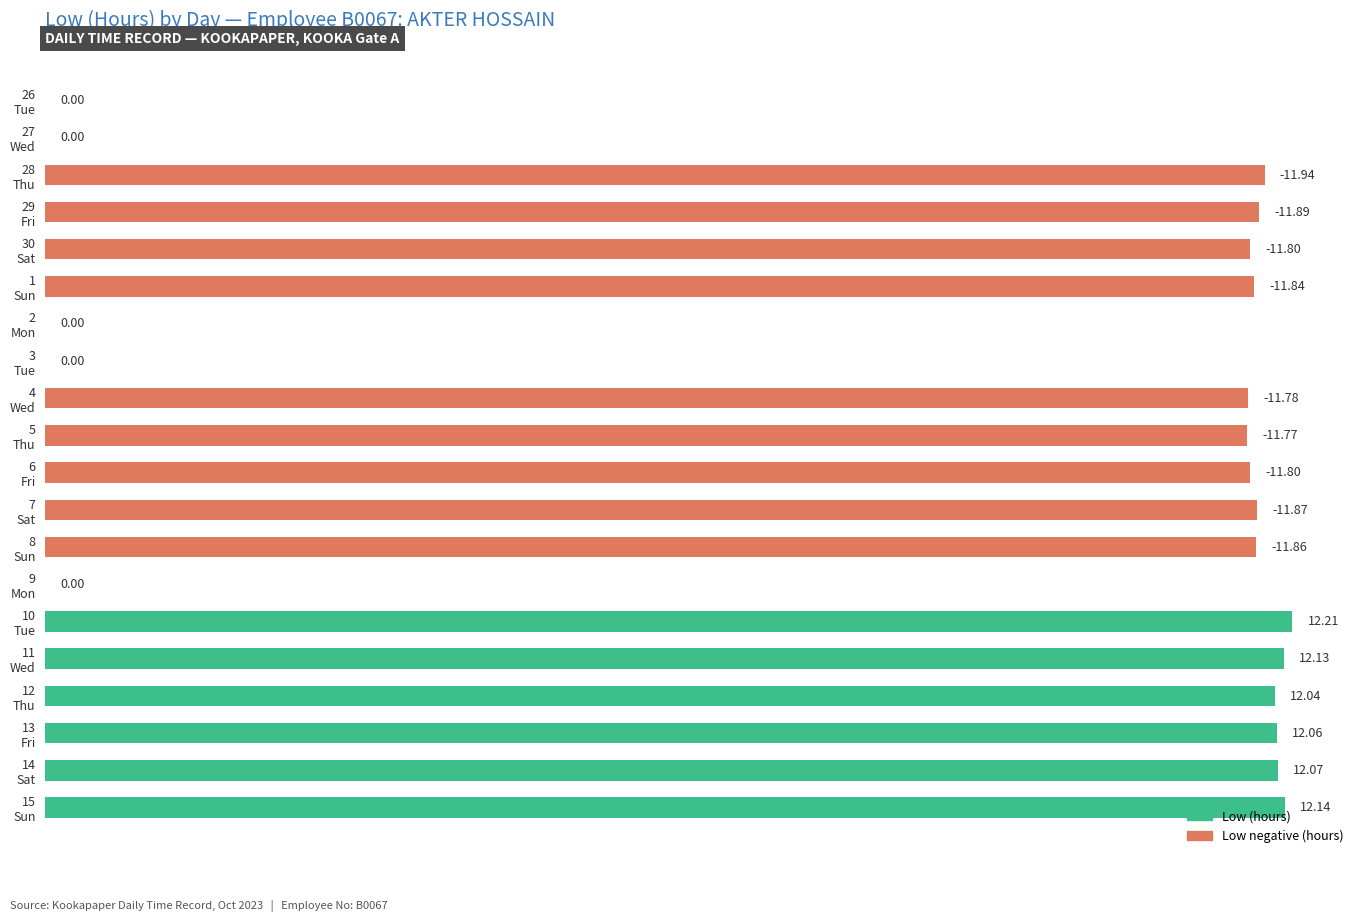

What is the sum of all values?

179.2